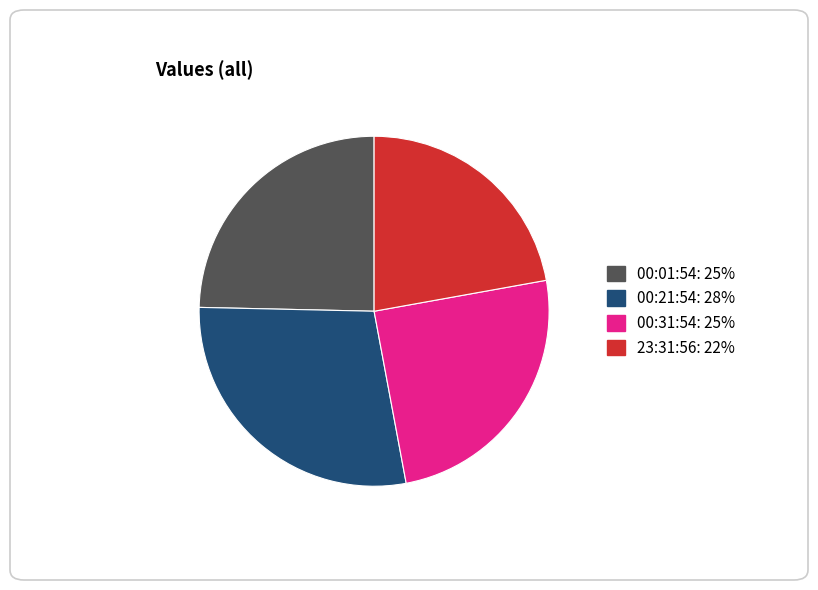

Is there a majority slice in this chart?

No